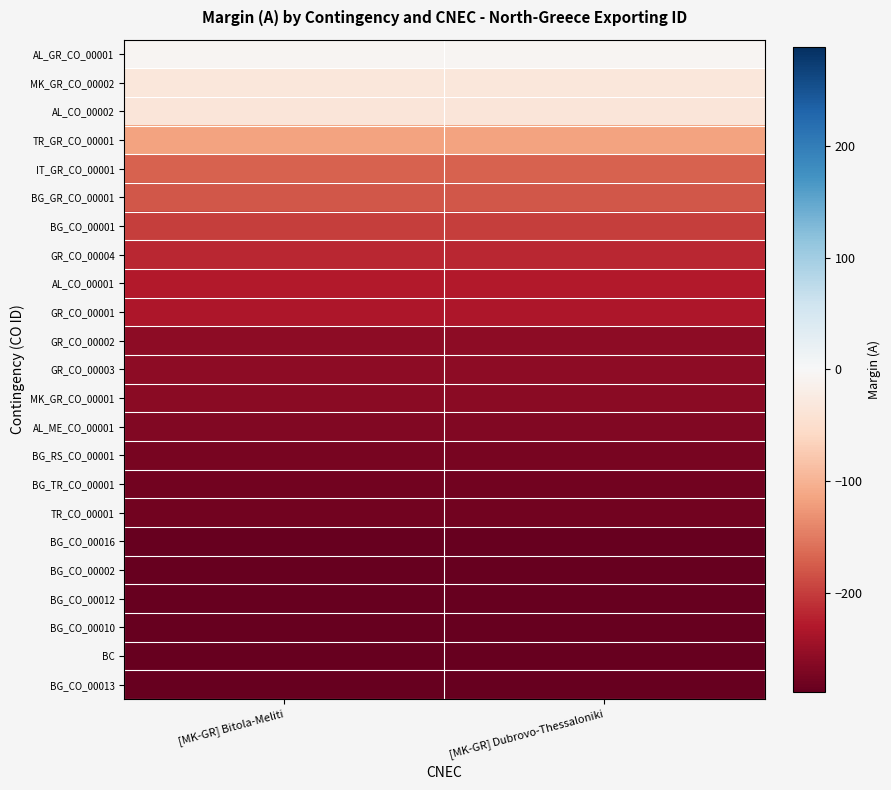

How many categories are shown in the chart?

2